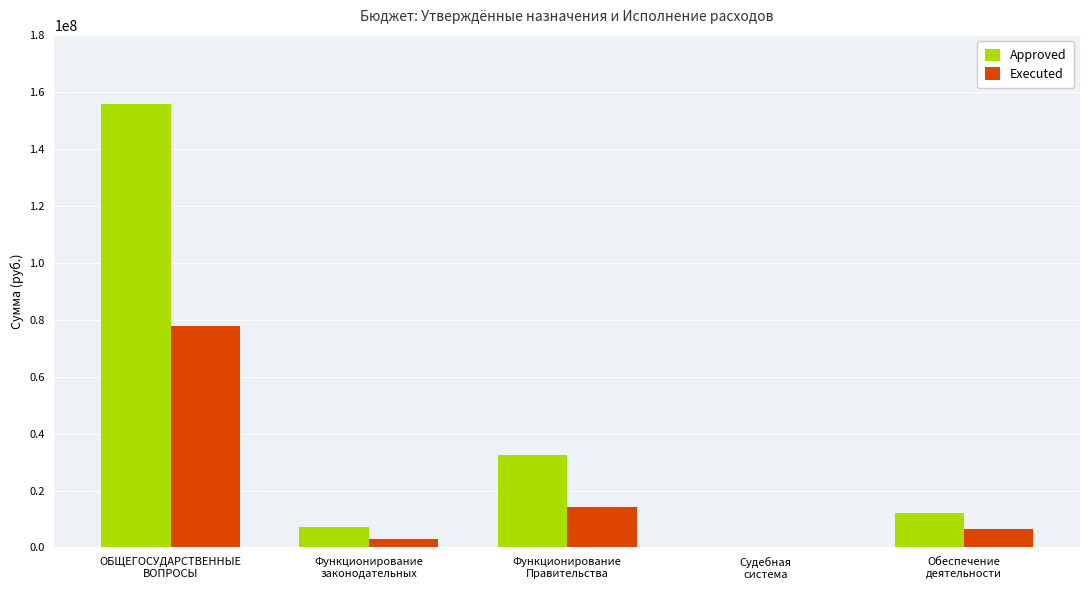

How many data points does each series have?

5